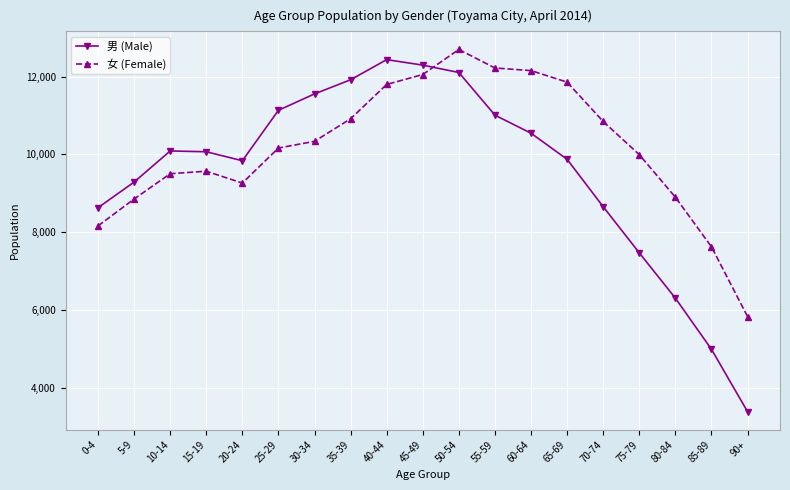

At which category is the sum across all series the highest?

50-54